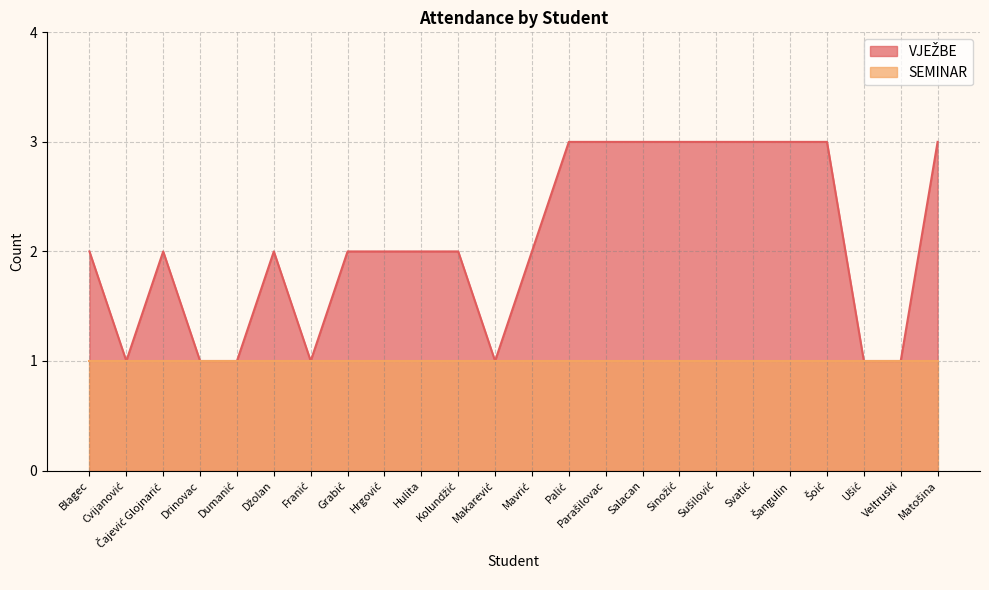

The value at Čajević Glojnarić is 2. True or false?

True